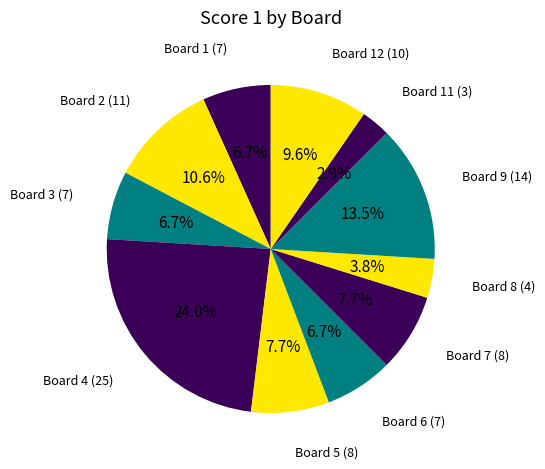

Which slice is the largest?

Board 4